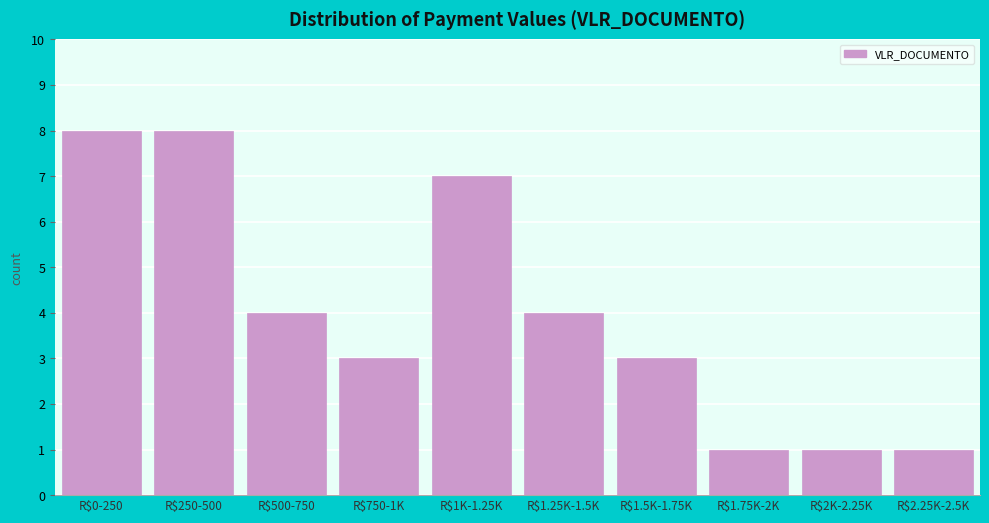

Reading right to left, what are all the values shown in this chart?

1	1	1	3	4	7	3	4	8	8